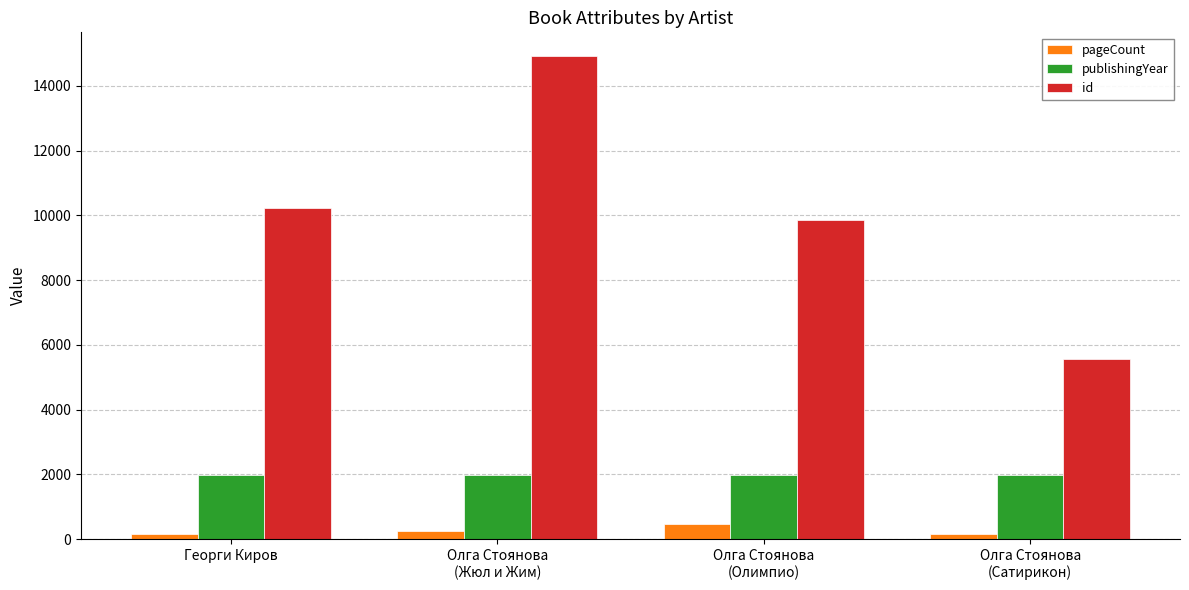

What is the greatest value displayed?

14909